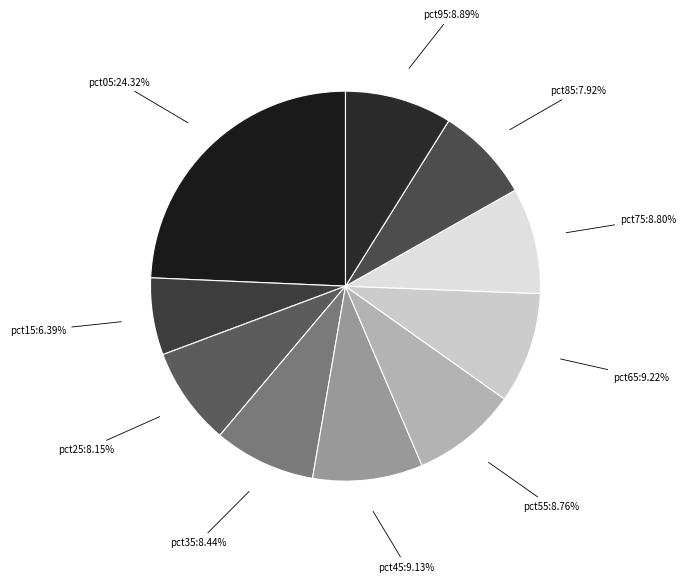

Which category has the biggest portion of the pie?

pct05